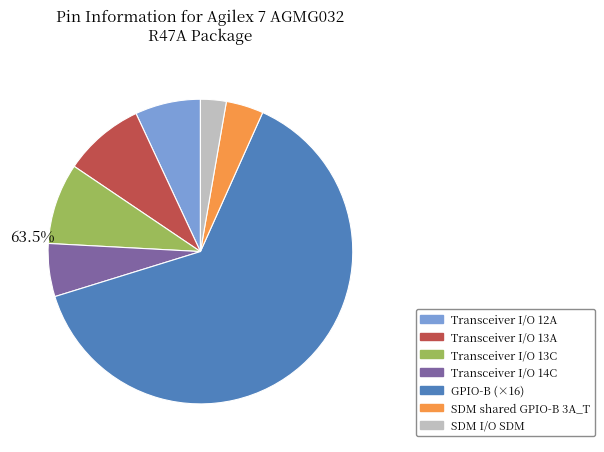

Is there any slice that represents more than half of the pie?

Yes